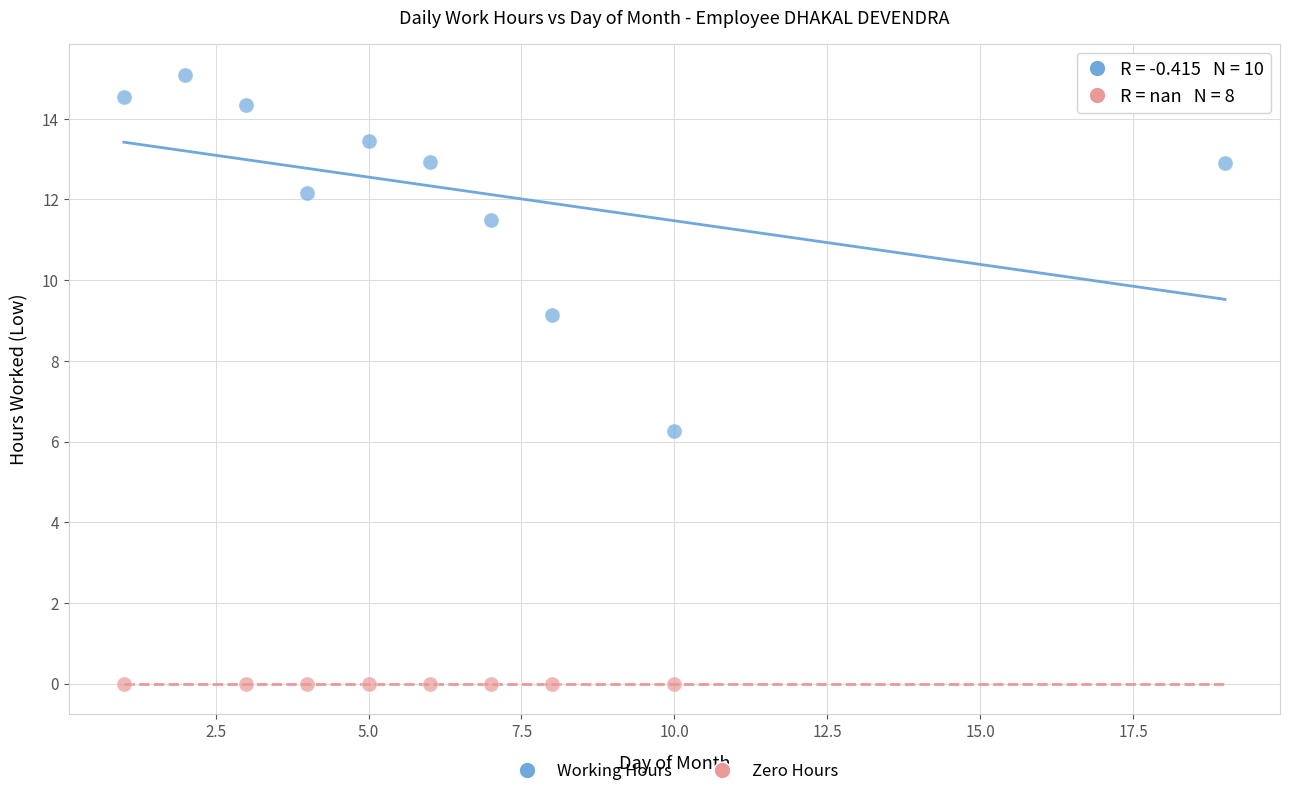

Which series contains the highest Y value?

Working Hours